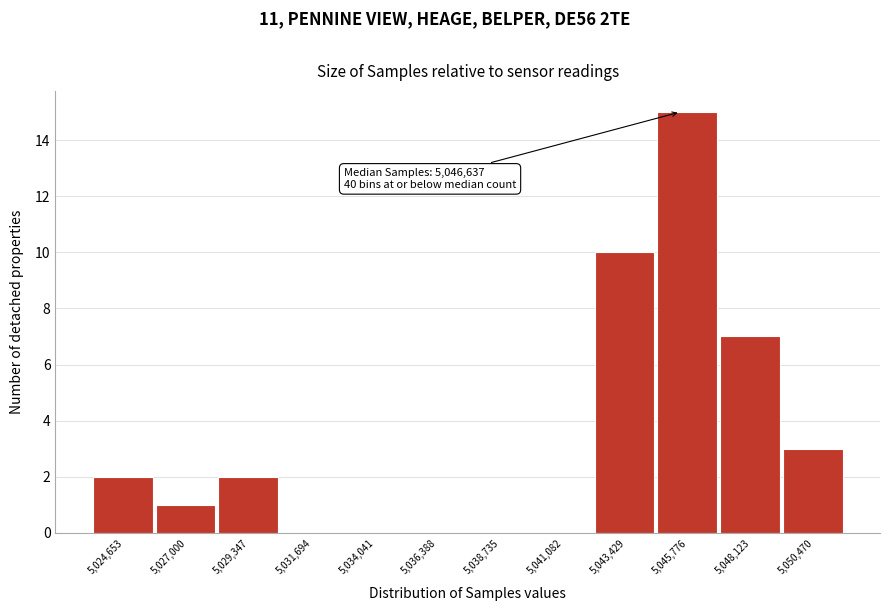

Reading left to right, transcribe all the data shown in this chart.

5,024,653=2	5,027,000=1	5,029,347=2	5,031,694=0	5,034,041=0	5,036,388=0	5,038,735=0	5,041,082=0	5,043,429=10	5,045,776=15	5,048,123=7	5,050,470=3